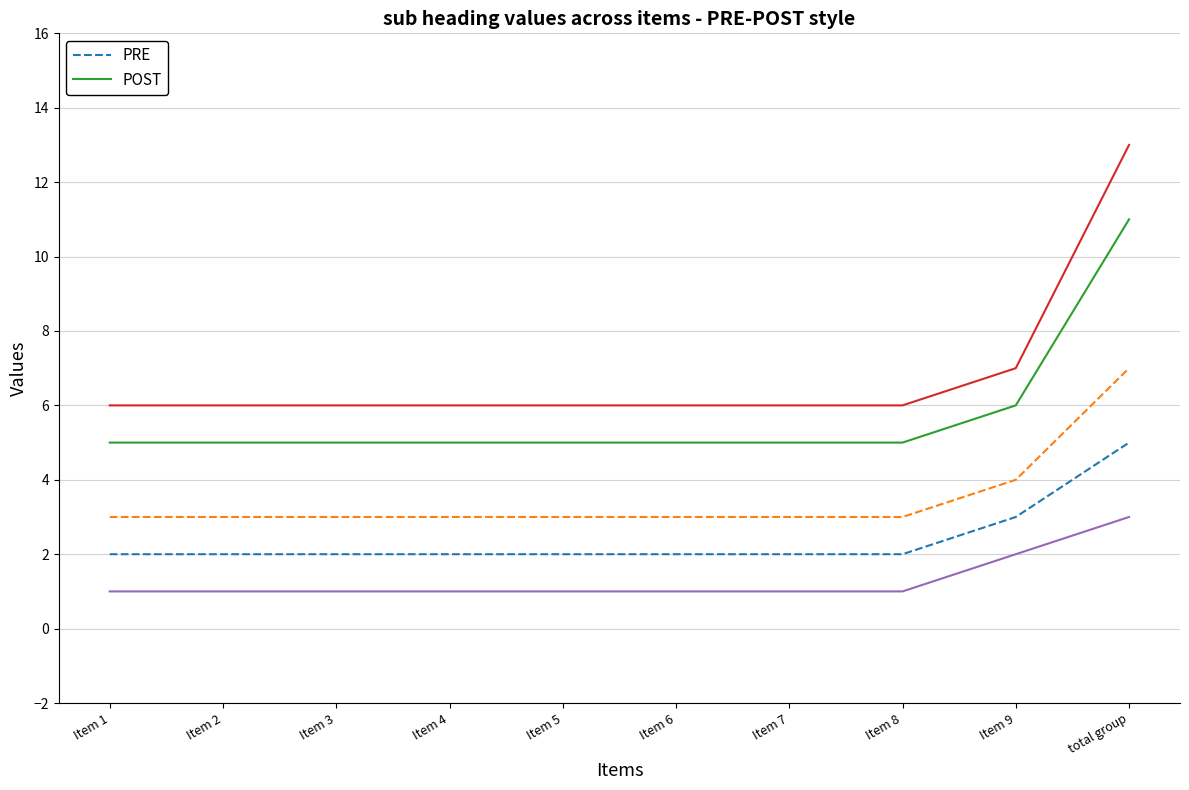

List the labels in order of PRE value, smallest first.

Item 1, Item 2, Item 3, Item 4, Item 5, Item 6, Item 7, Item 8, Item 9, total group